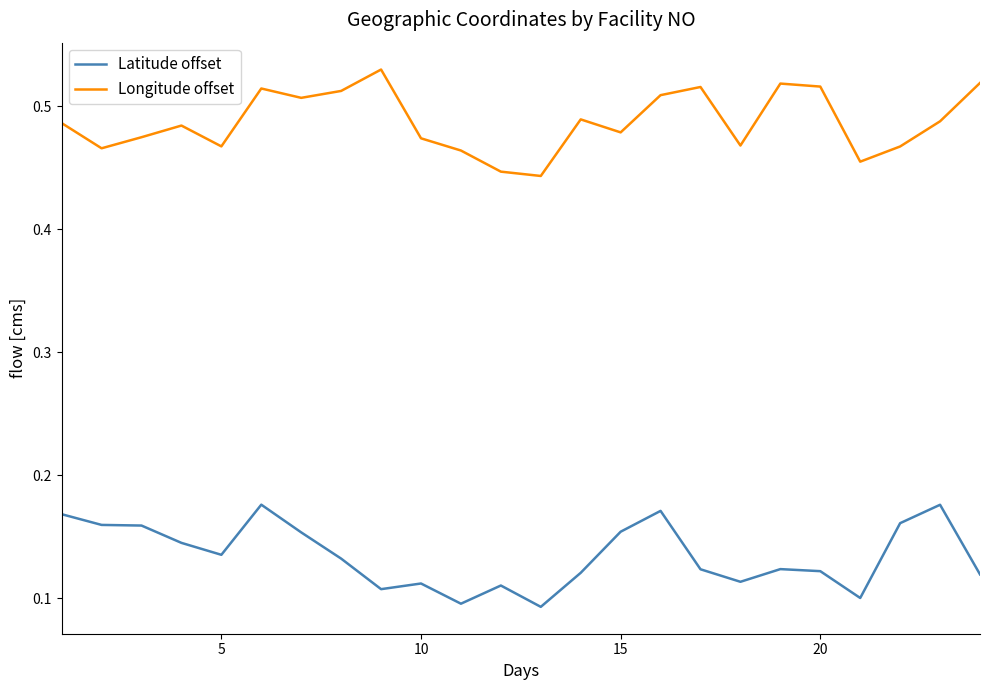

True or false: Latitude offset and Longitude offset intersect in this chart.

False